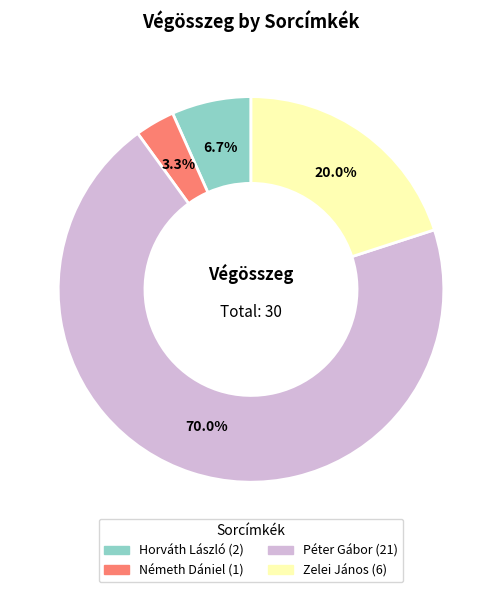

Is there any slice that represents more than half of the pie?

Yes